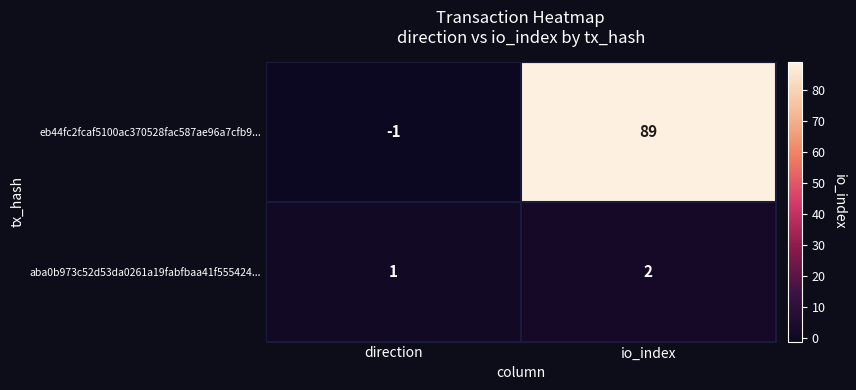

Where is aba0b973c52d53da0261a19fabfbaa41f555424... nearest to the value 1?

direction